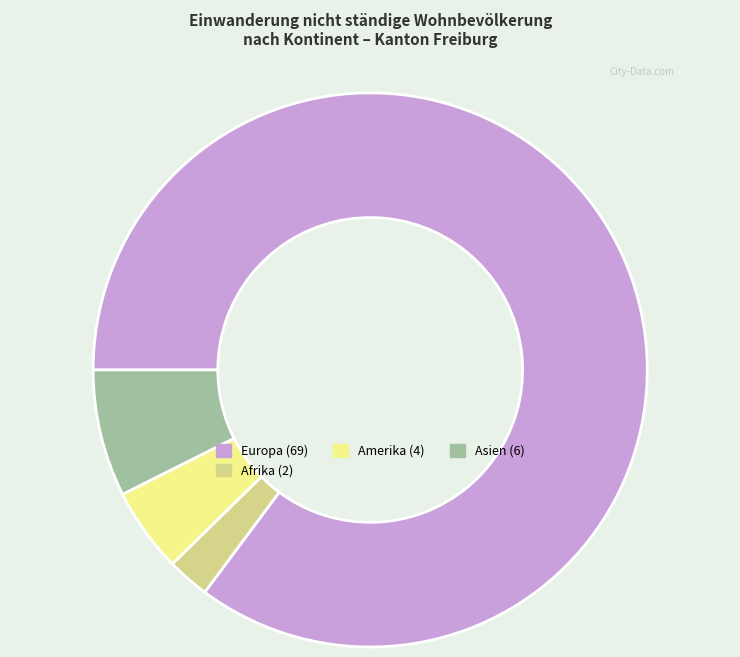

Is there a majority slice in this chart?

Yes